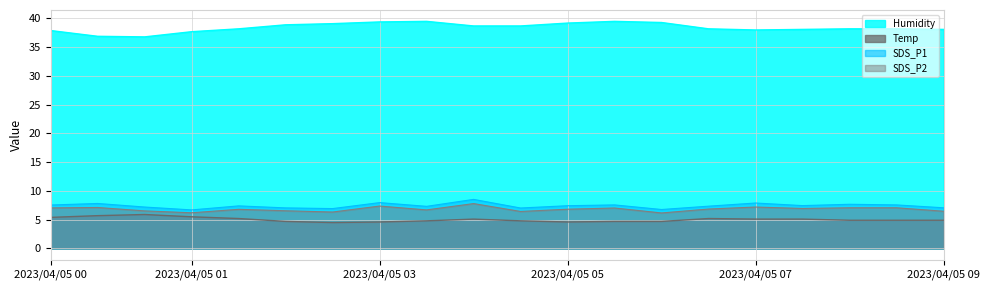

At which label does SDS_P1 first exceed 7?

2023/04/05 00